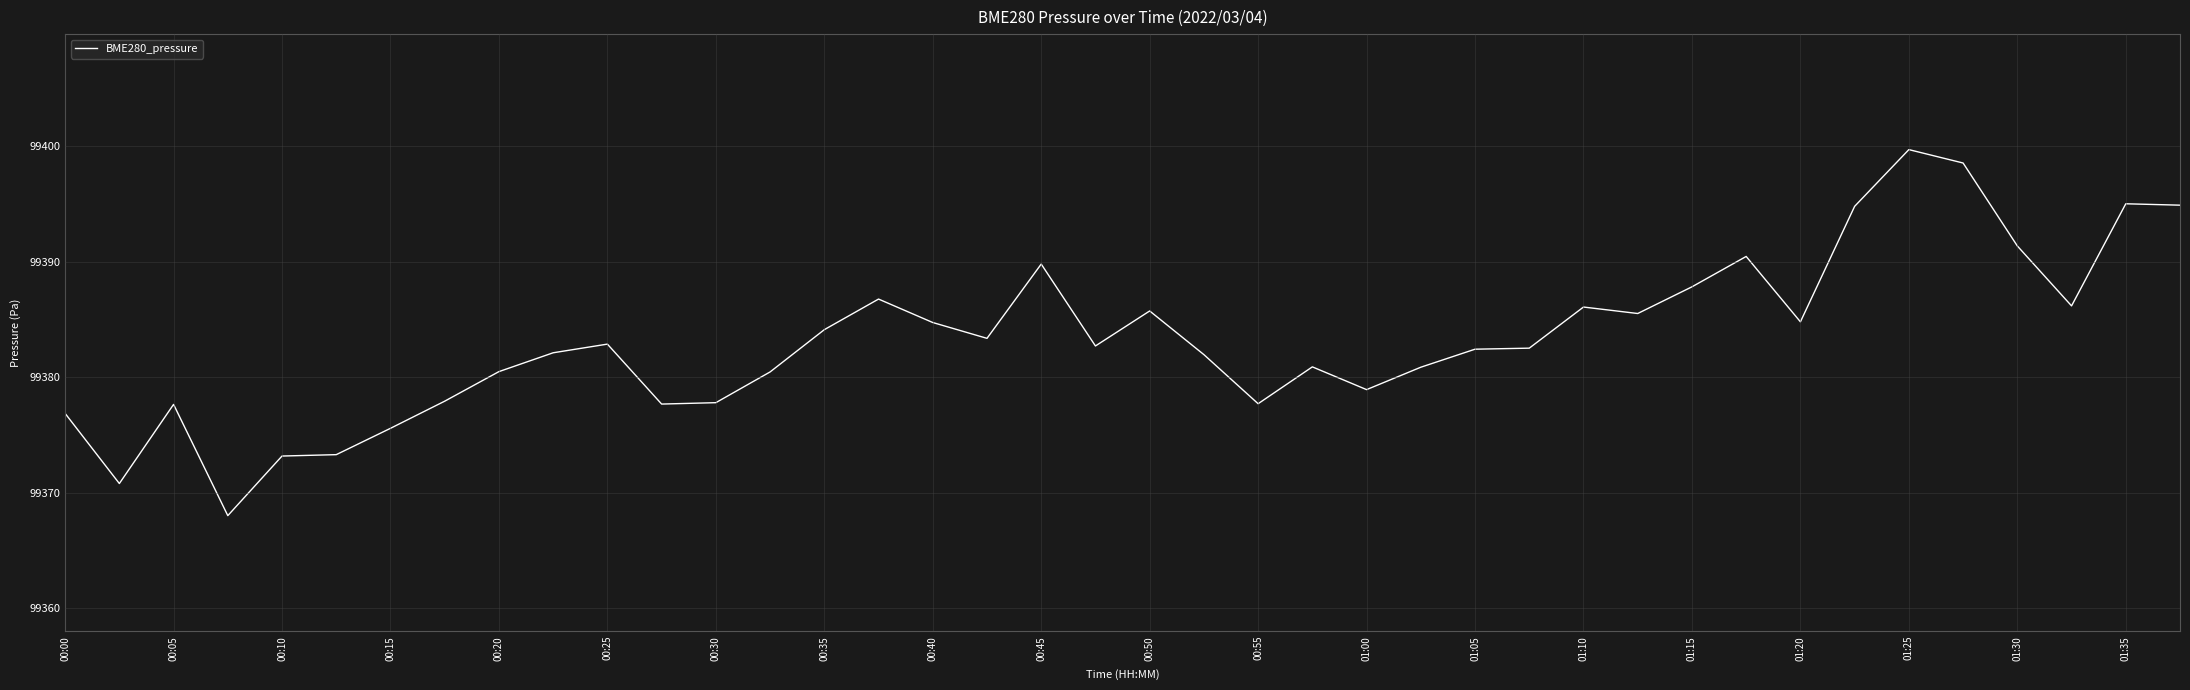

What is the maximum value shown in the chart?

99399.7